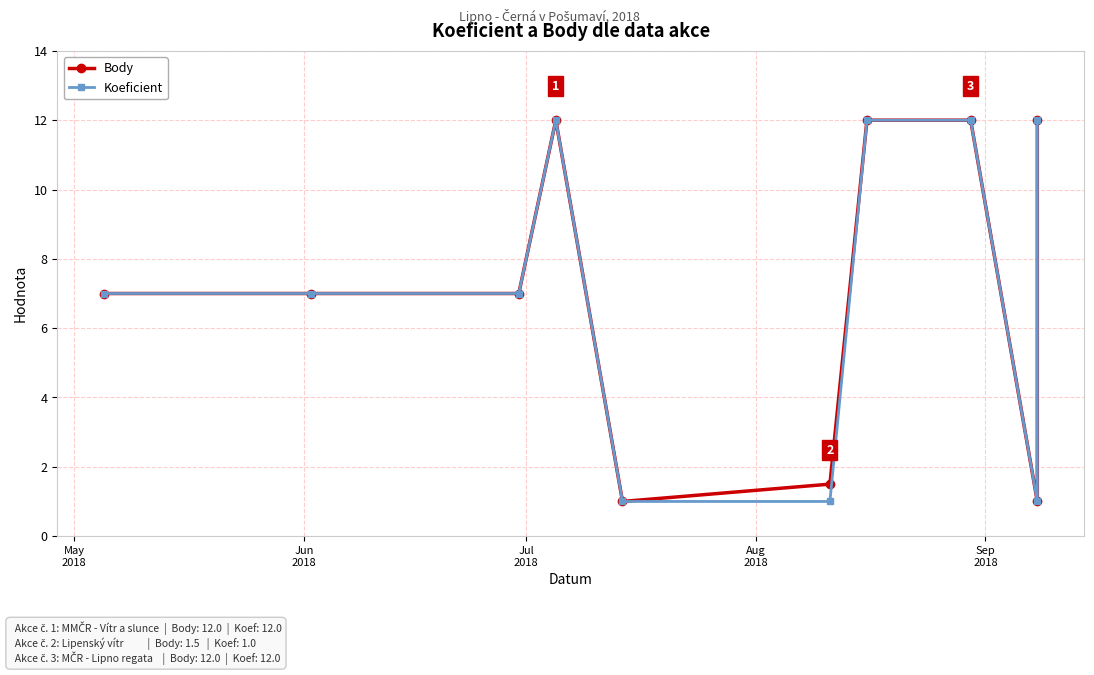

Is this an area chart (filled region under the line)?

No